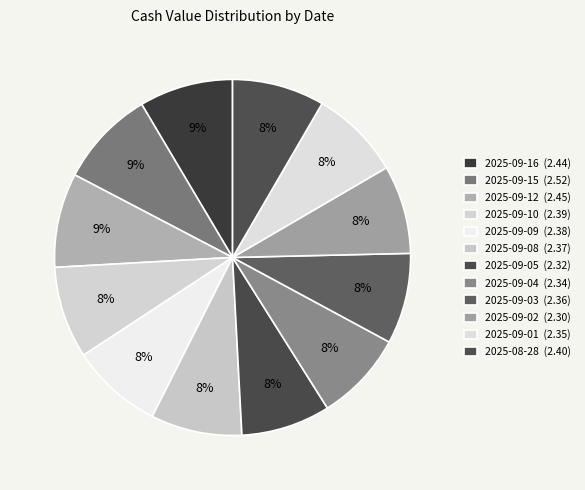

How many slices are in this pie chart?

12